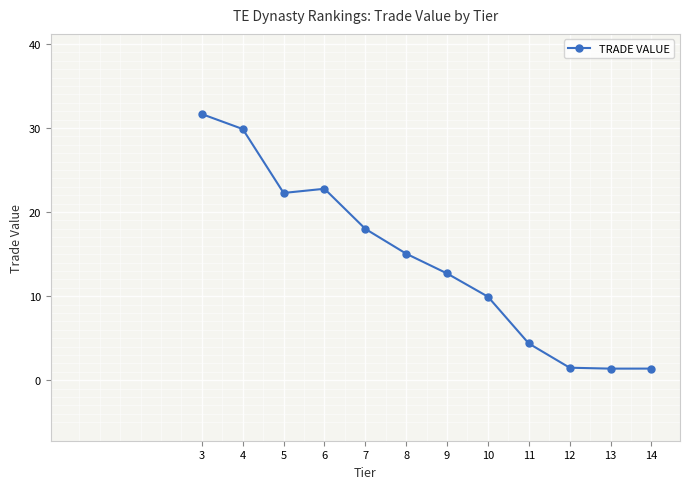

The chart shows a value of 4.9 at 7. True or false?

False